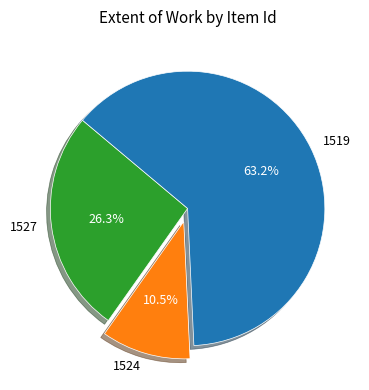

The 1519 slice represents 76% of the pie. True or false?

False